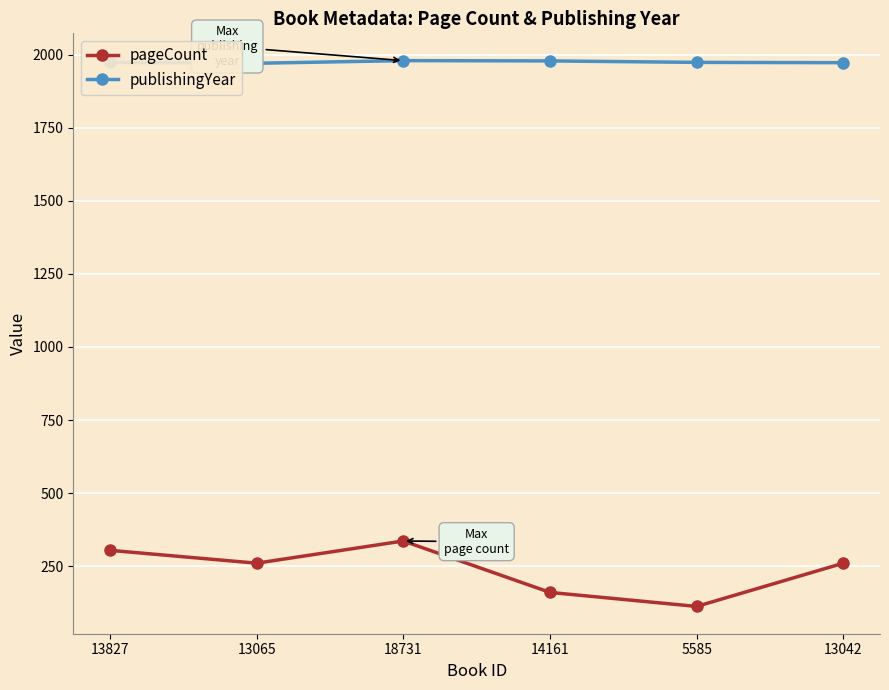

How many categories are shown in the chart?

6